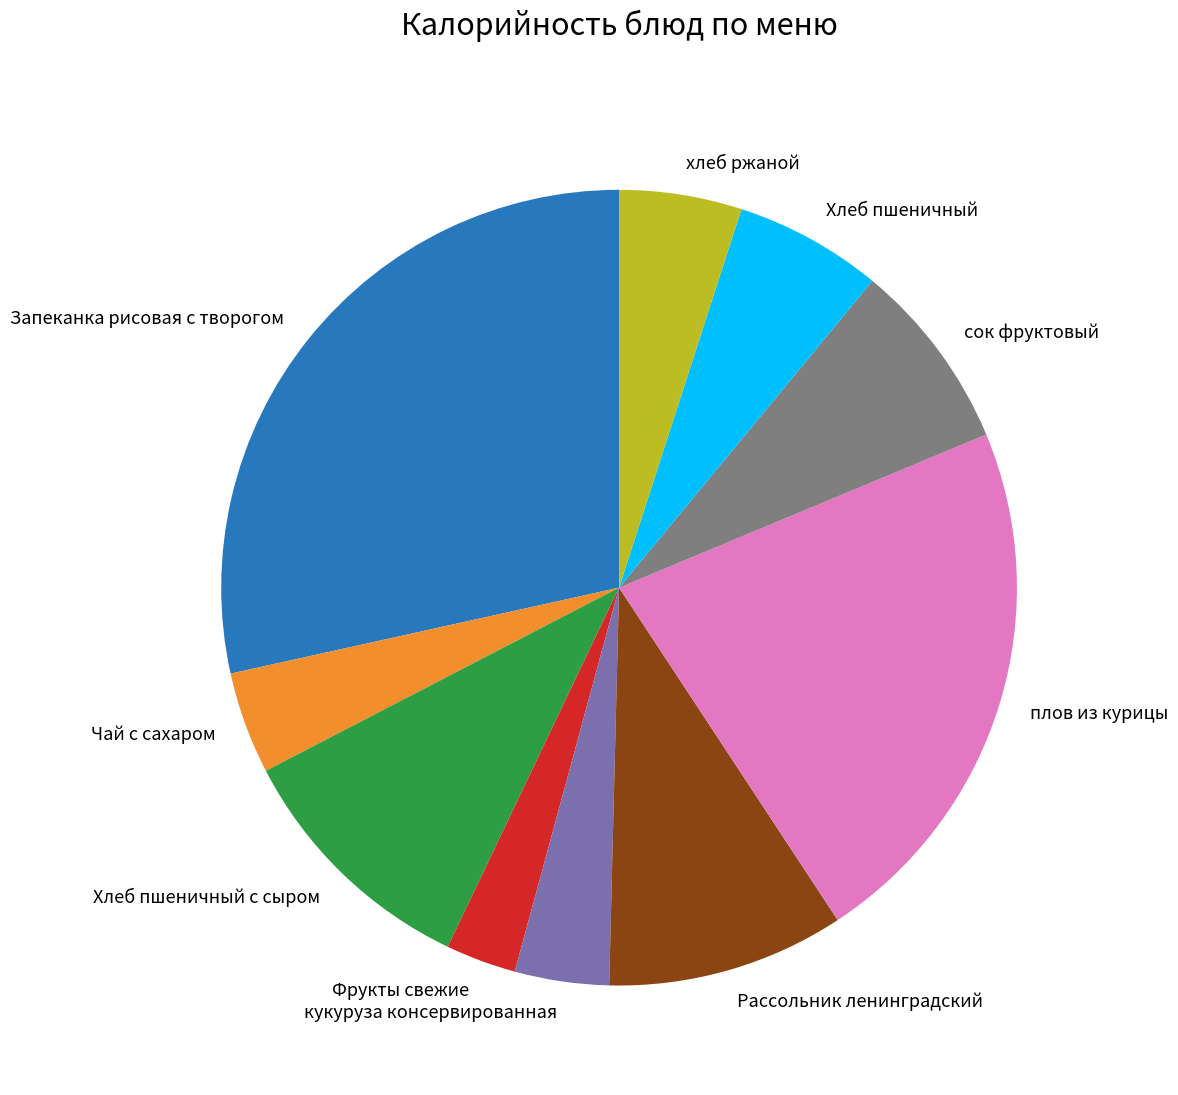

Do плов из курицы and Хлеб пшеничный together represent more than half of the pie?

No